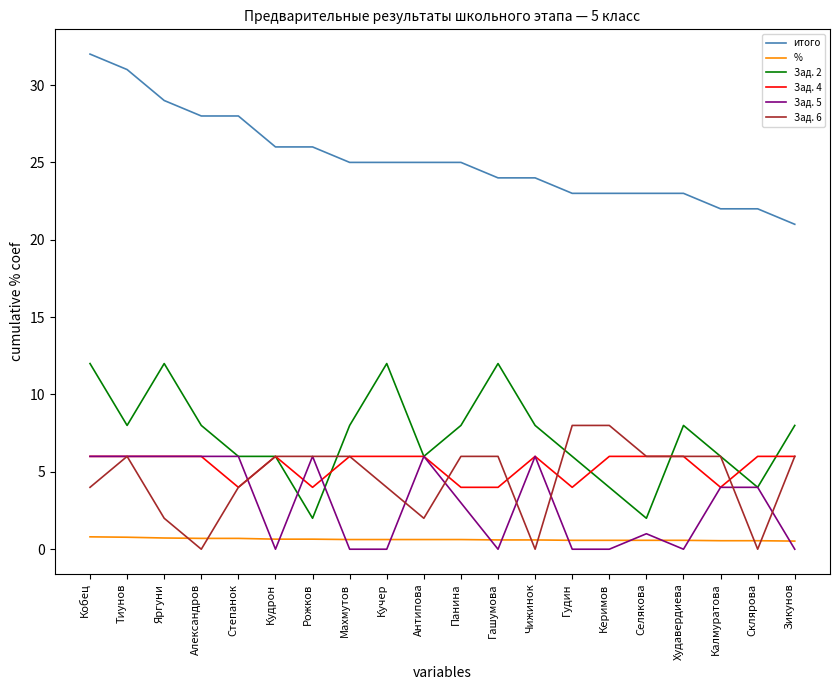

What is the lowest value of the итого series?

21.0